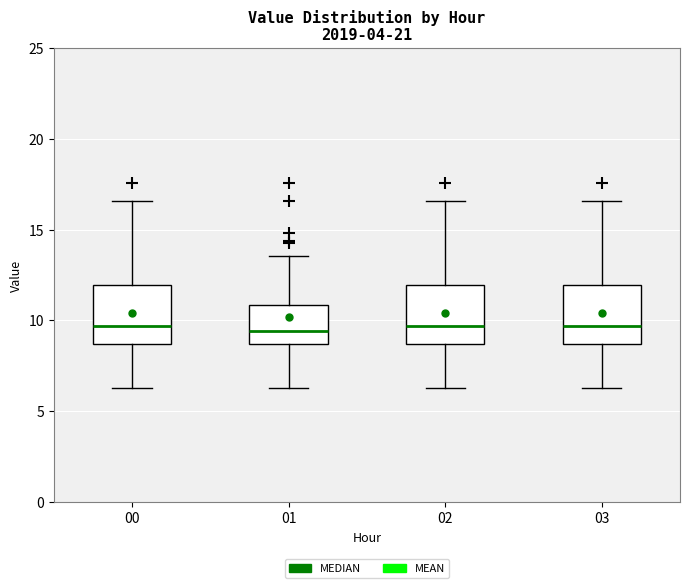

Reading left to right, transcribe this box plot: for each box, give where its median line is, the range the box spans, and where its two whiskers end, as read against the y-axis. The values are not printed on the chart, so give them approximately, as read against the axis.

00: median 9.5, box 8.5 to 12.0, whiskers 6.5 to 16.5
01: median 9.5, box 8.5 to 11.0, whiskers 6.5 to 13.5
02: median 9.5, box 8.5 to 12.0, whiskers 6.5 to 16.5
03: median 9.5, box 8.5 to 12.0, whiskers 6.5 to 16.5